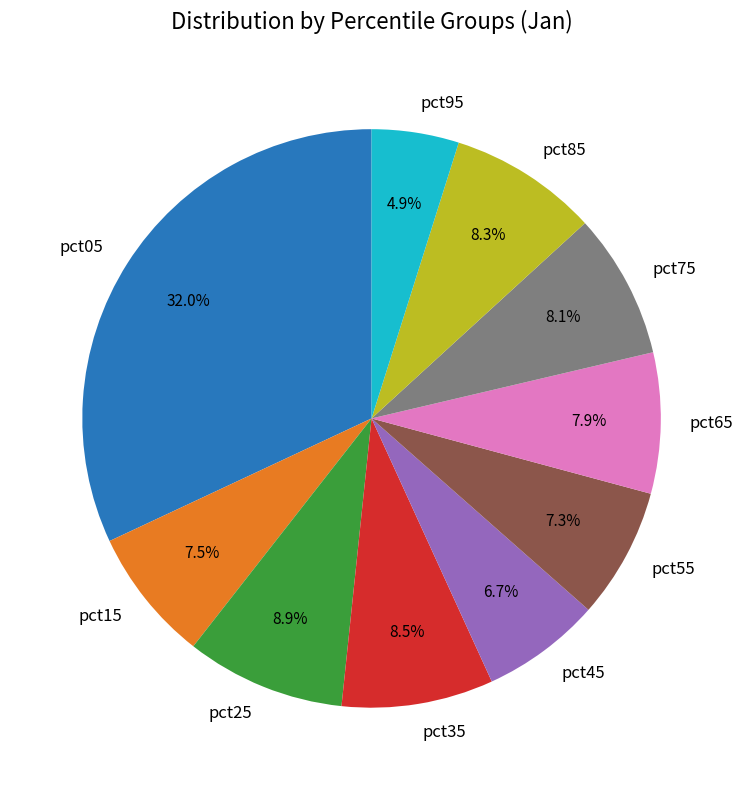

To the nearest percent, what portion does pct05 represent?

32%